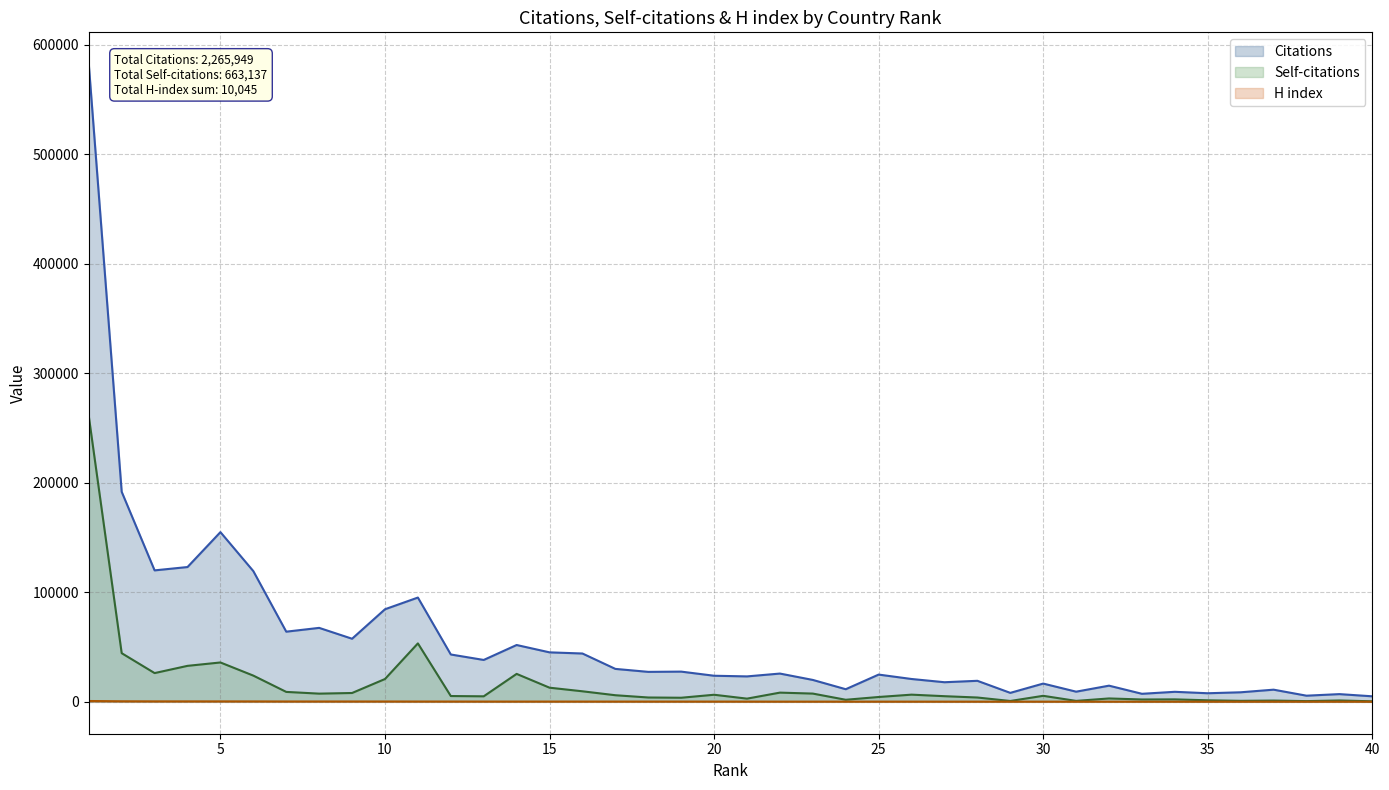

Between 3 and 22, which series saw the biggest shift?

Citations